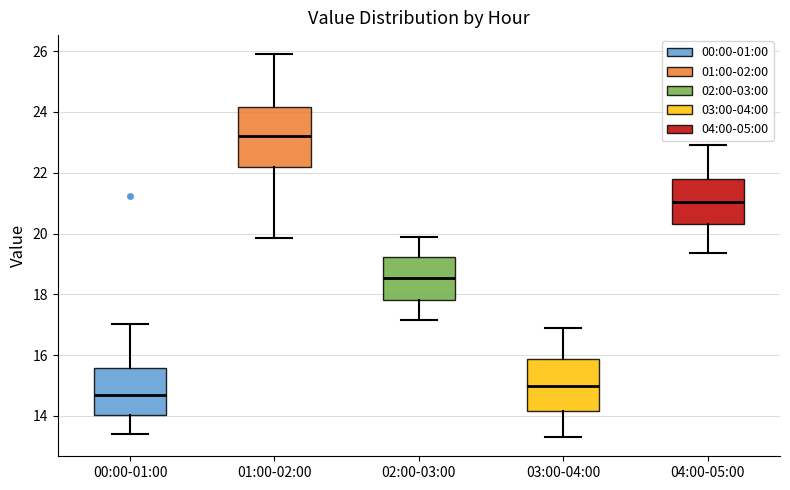

Reading left to right, transcribe this box plot: for each box, give where its median line is, the range the box spans, and where its two whiskers end, as read against the y-axis. The values are not printed on the chart, so give them approximately, as read against the axis.

00:00-01:00: median 14.8, box 14.0 to 15.6, whiskers 13.4 to 17.0
01:00-02:00: median 23.2, box 22.2 to 24.2, whiskers 19.8 to 26.0
02:00-03:00: median 18.6, box 17.8 to 19.2, whiskers 17.2 to 20.0
03:00-04:00: median 15.0, box 14.2 to 15.8, whiskers 13.4 to 17.0
04:00-05:00: median 21.0, box 20.4 to 21.8, whiskers 19.4 to 23.0